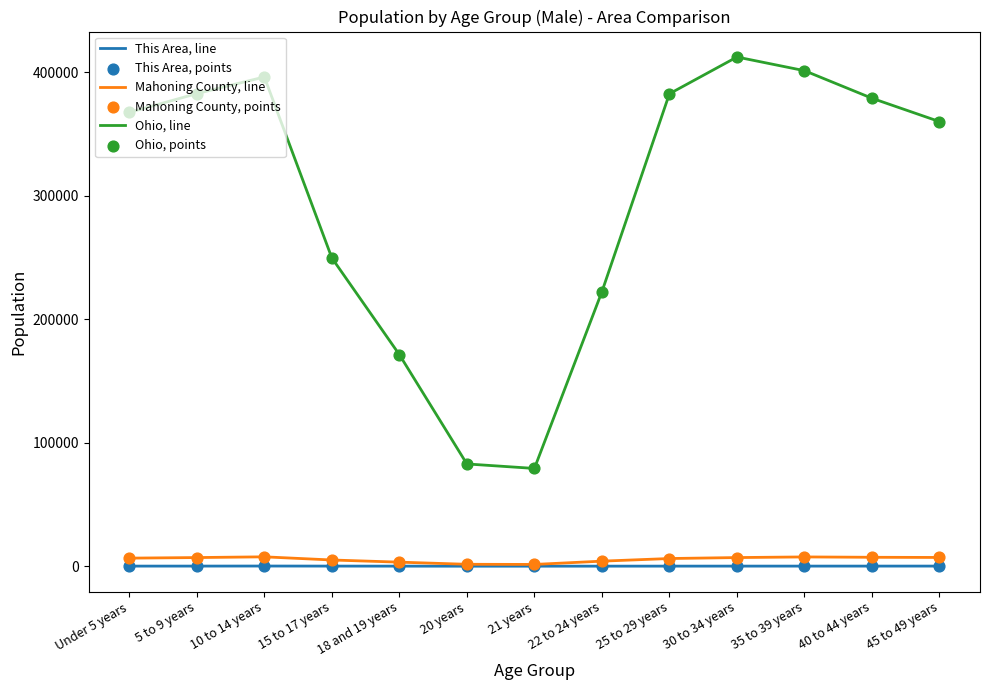

At how many categories does at least one series exceed 318776?

8